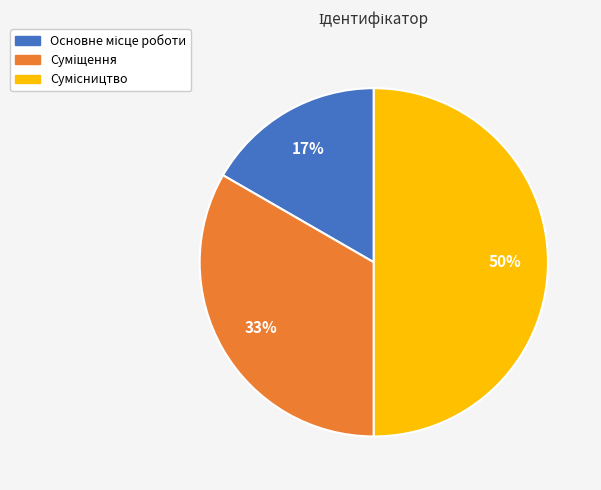

To the nearest percent, what is the average slice percentage?

33%